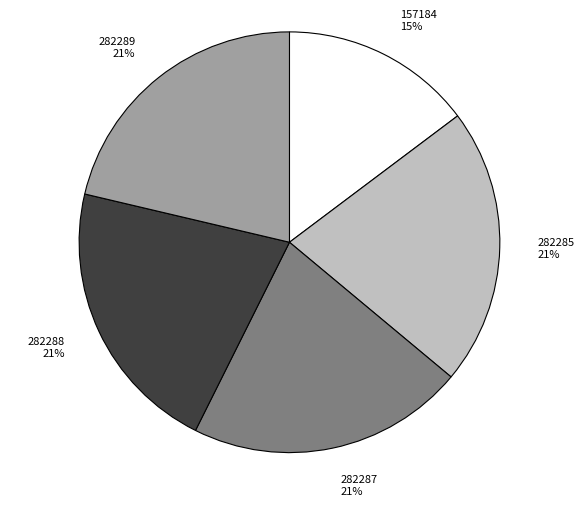

Is there any slice that represents more than half of the pie?

No